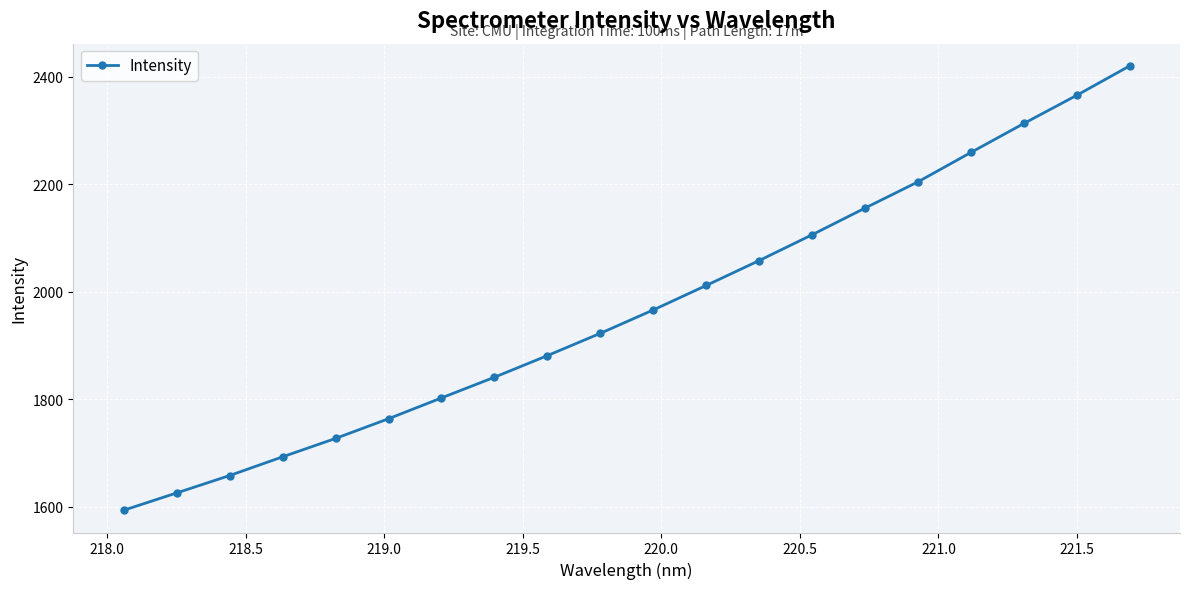

What is the smallest value displayed?

1593.1